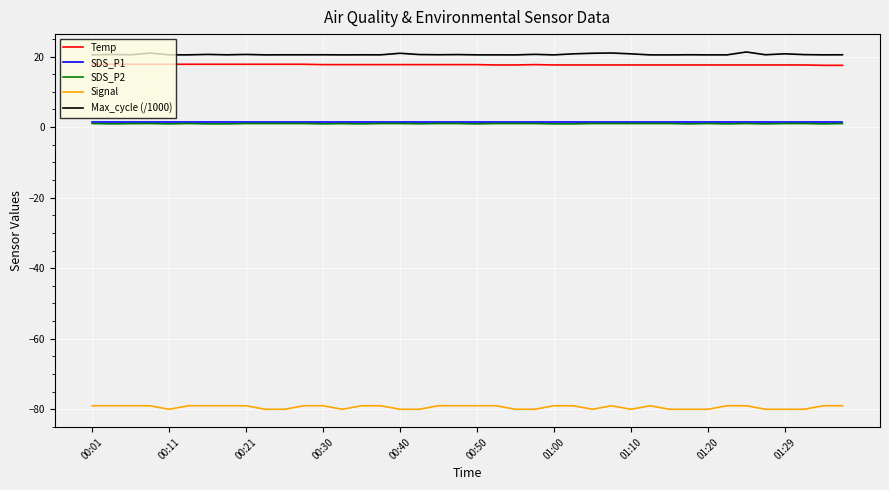

What is the minimum value for Signal?

-80.0